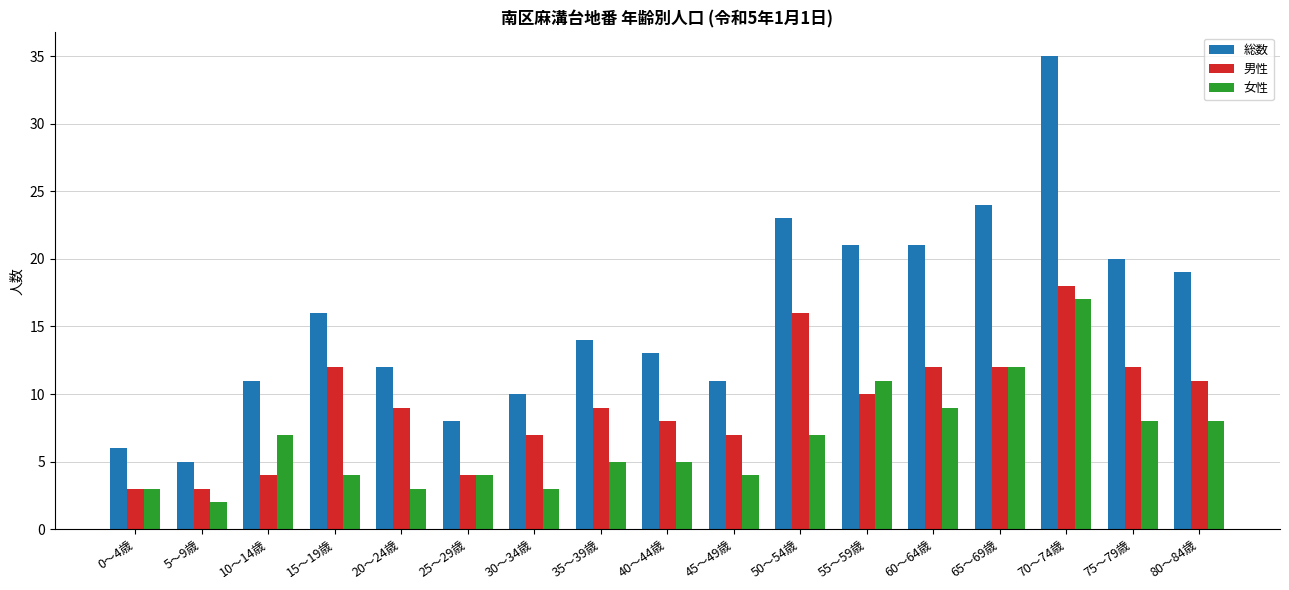

Reading left to right, extract all data points from this chart.

総数: 0～4歳=6	5～9歳=5	10～14歳=11	15～19歳=16	20～24歳=12	25～29歳=8	30～34歳=10	35～39歳=14	40～44歳=13	45～49歳=11	50～54歳=23	55～59歳=21	60～64歳=21	65～69歳=24	70～74歳=35	75～79歳=20	80～84歳=19
男性: 0～4歳=3	5～9歳=3	10～14歳=4	15～19歳=12	20～24歳=9	25～29歳=4	30～34歳=7	35～39歳=9	40～44歳=8	45～49歳=7	50～54歳=16	55～59歳=10	60～64歳=12	65～69歳=12	70～74歳=18	75～79歳=12	80～84歳=11
女性: 0～4歳=3	5～9歳=2	10～14歳=7	15～19歳=4	20～24歳=3	25～29歳=4	30～34歳=3	35～39歳=5	40～44歳=5	45～49歳=4	50～54歳=7	55～59歳=11	60～64歳=9	65～69歳=12	70～74歳=17	75～79歳=8	80～84歳=8